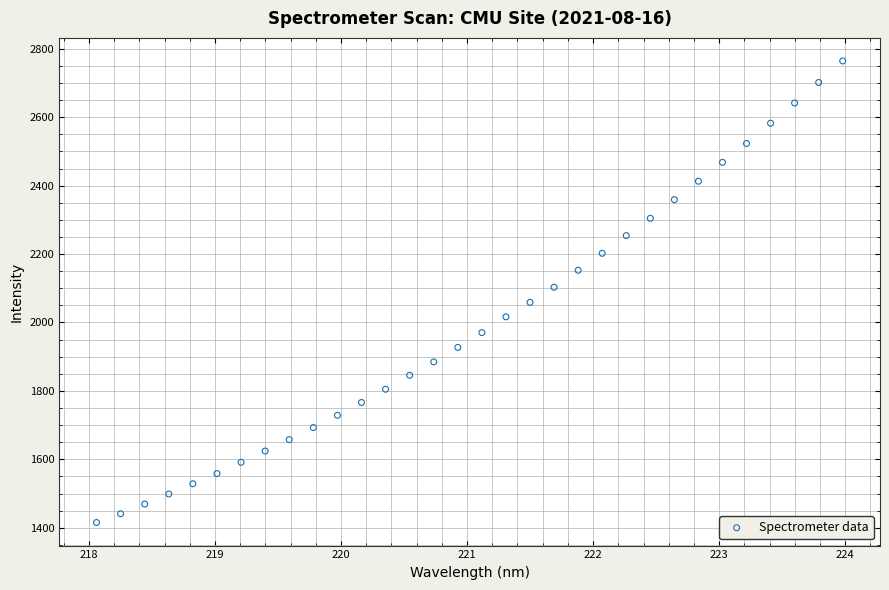

What is the range of X values (max minus min)?

5.9